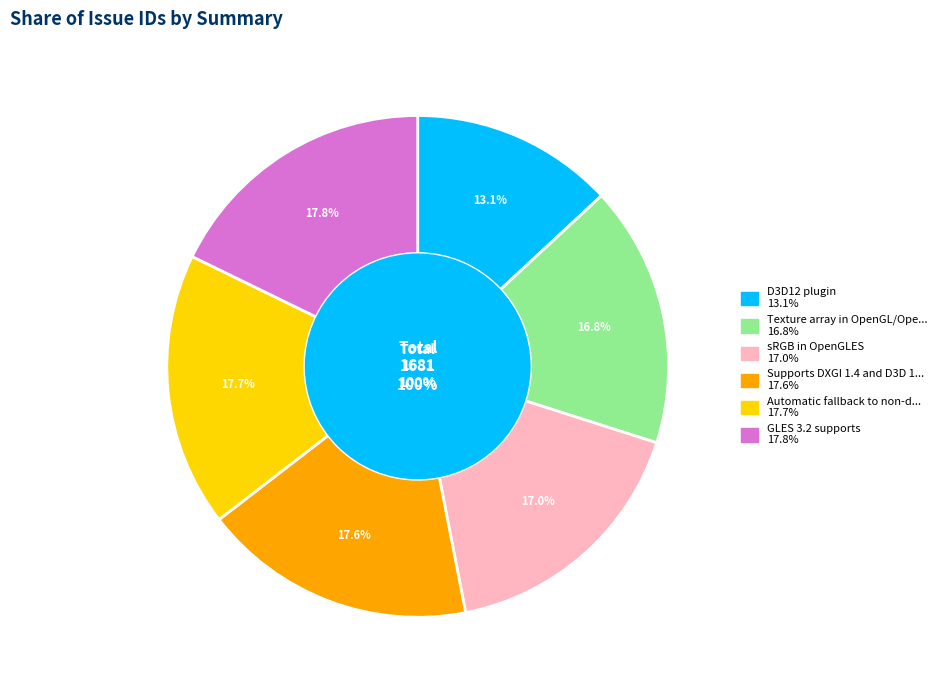

Is there any slice that represents more than half of the pie?

No